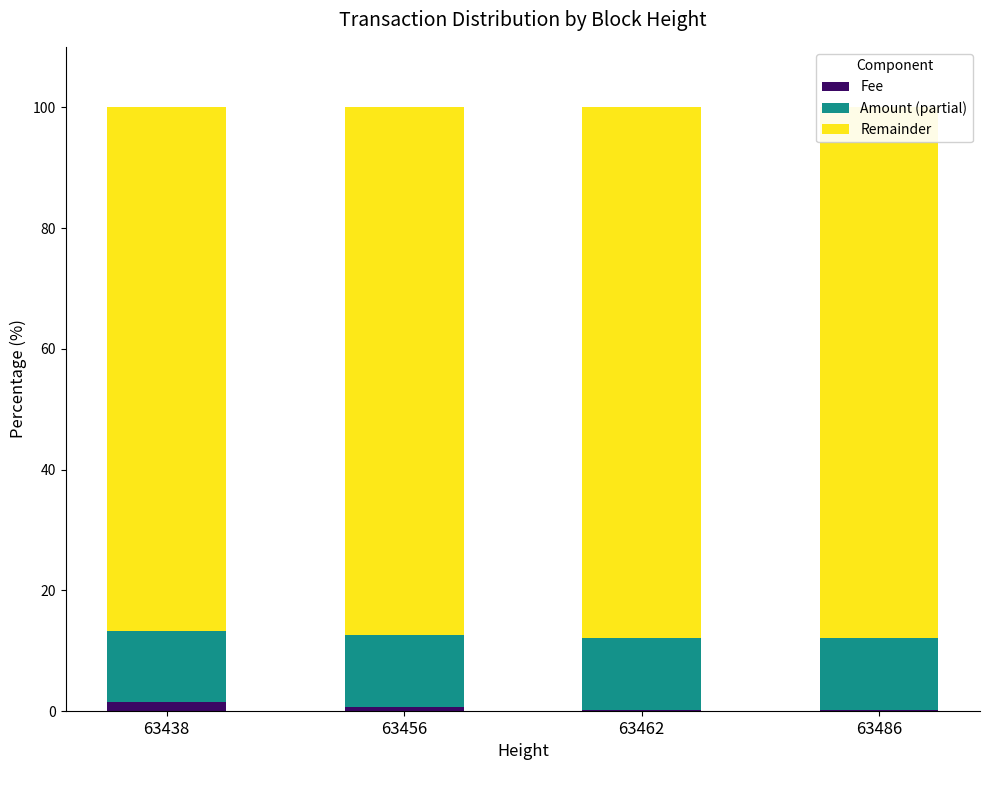

Is it true that Fee equals 0.6 at 63456?

True